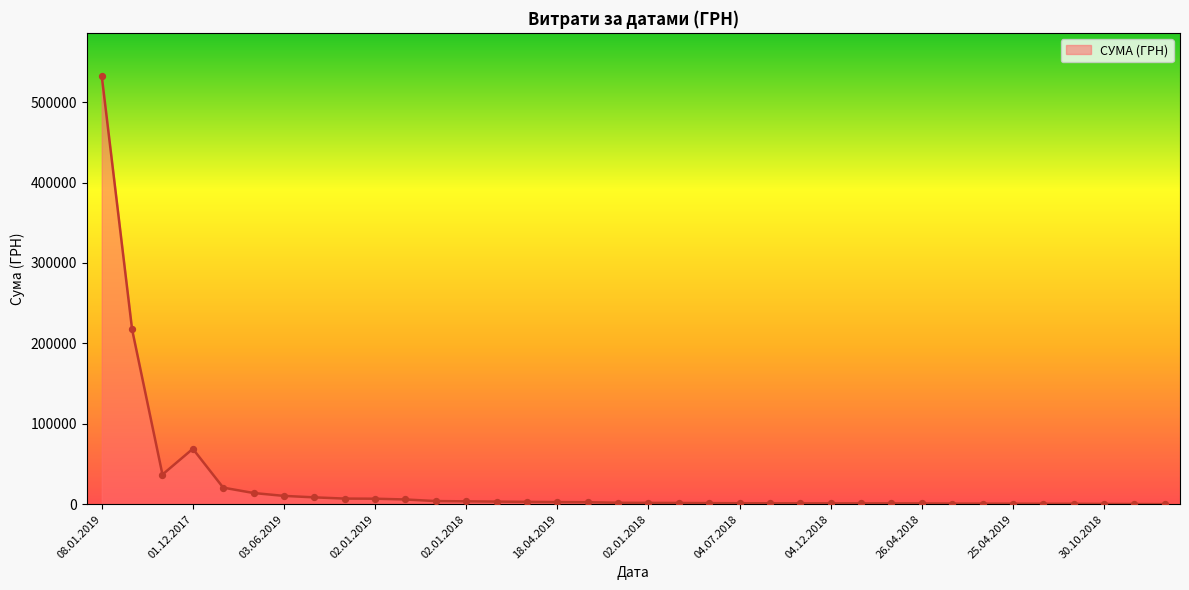

What is the greatest value displayed?

532782.7